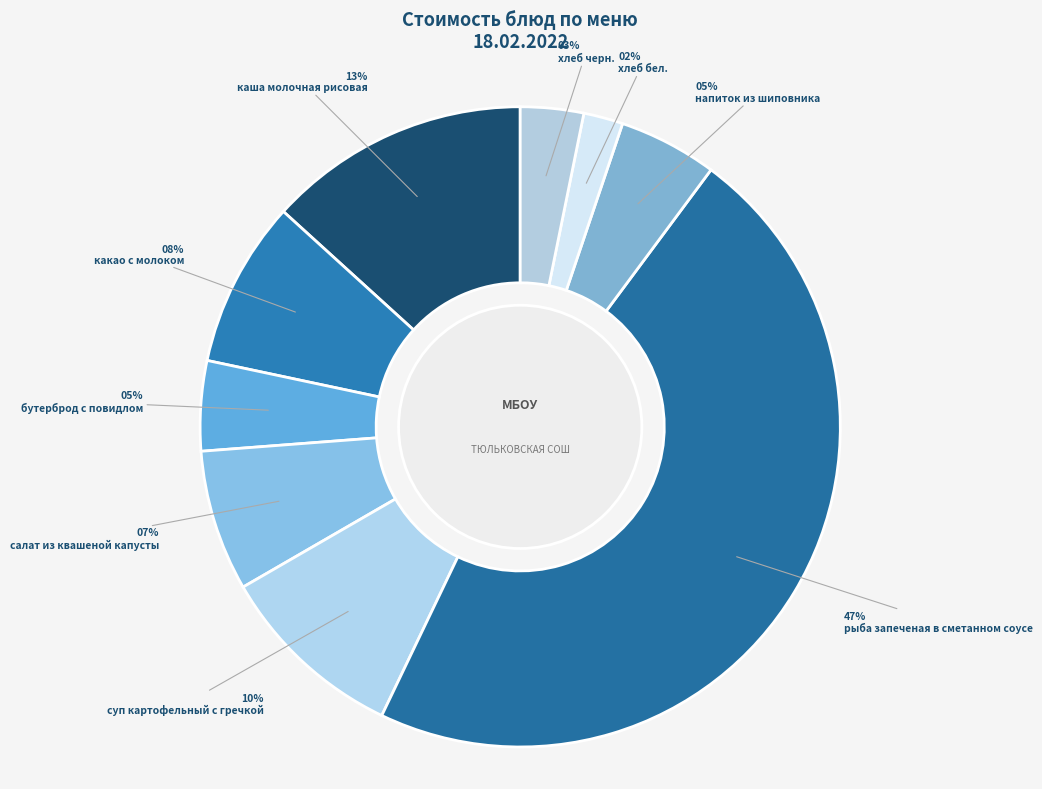

How many segments does this pie chart have?

9